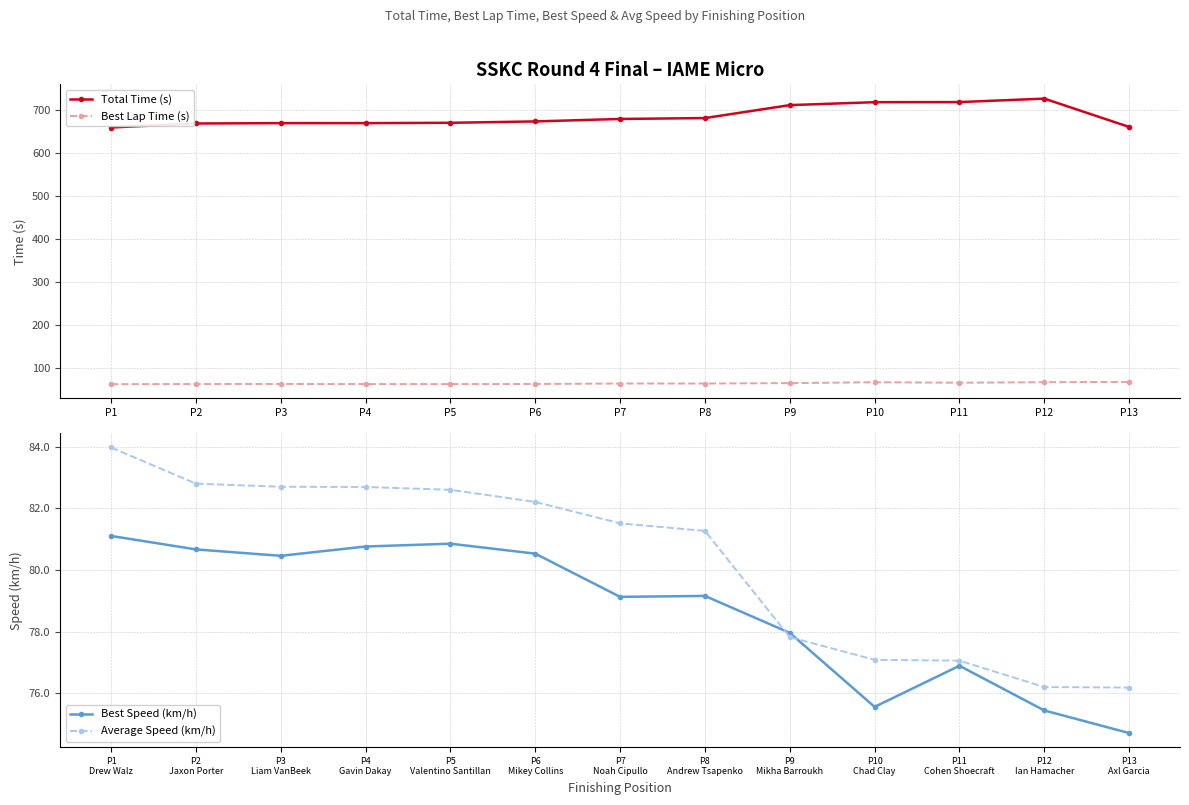

In Total Time (s), how many points are higher than both neighbors (excluding endpoints)?

1